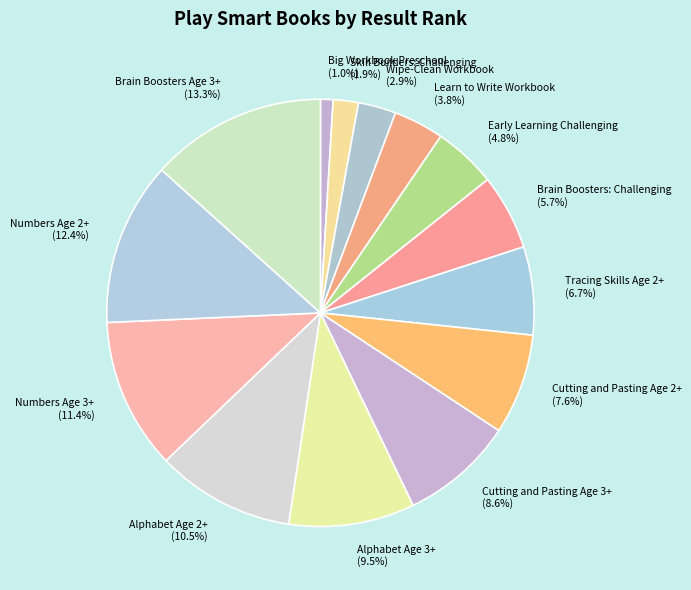

What portion of the pie excludes Early Learning Challenging?

95.2%